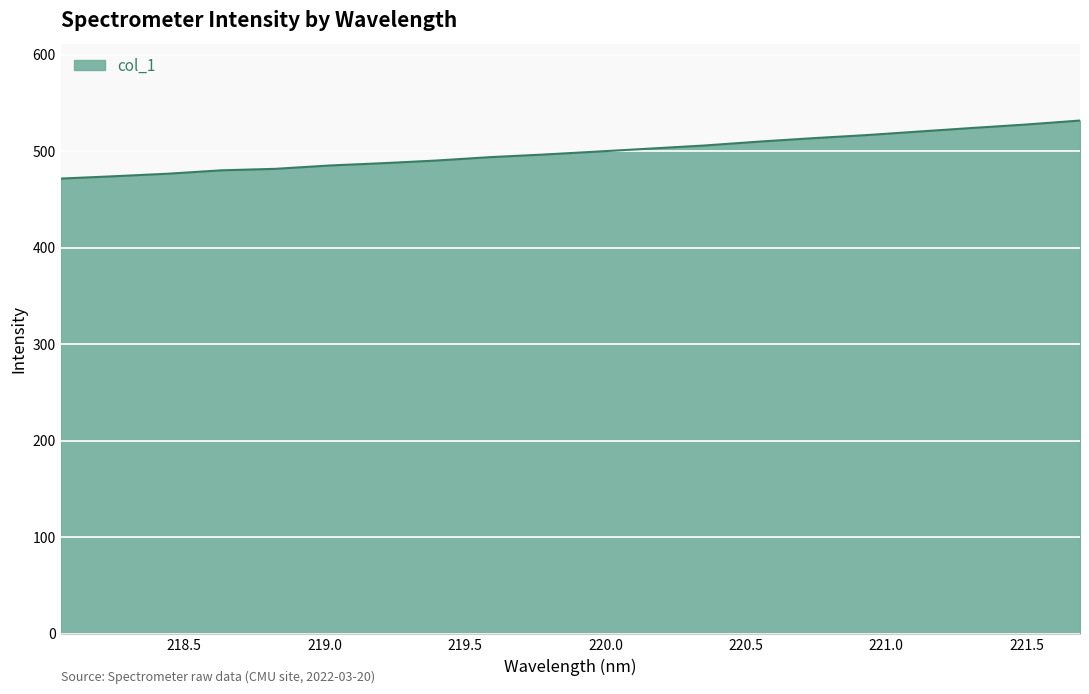

What is the difference between the maximum and minimum values?

60.1